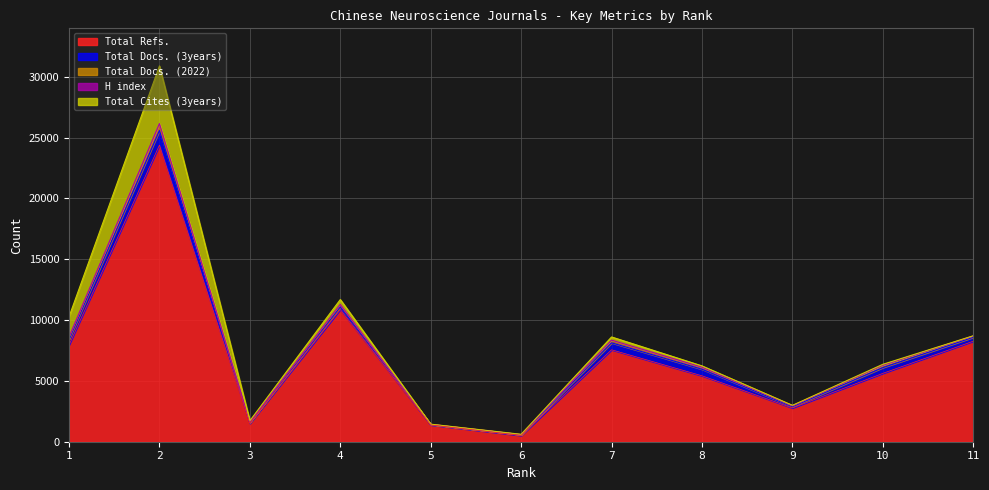

At which category does Total Docs. (2022) reach its first local peak?

2